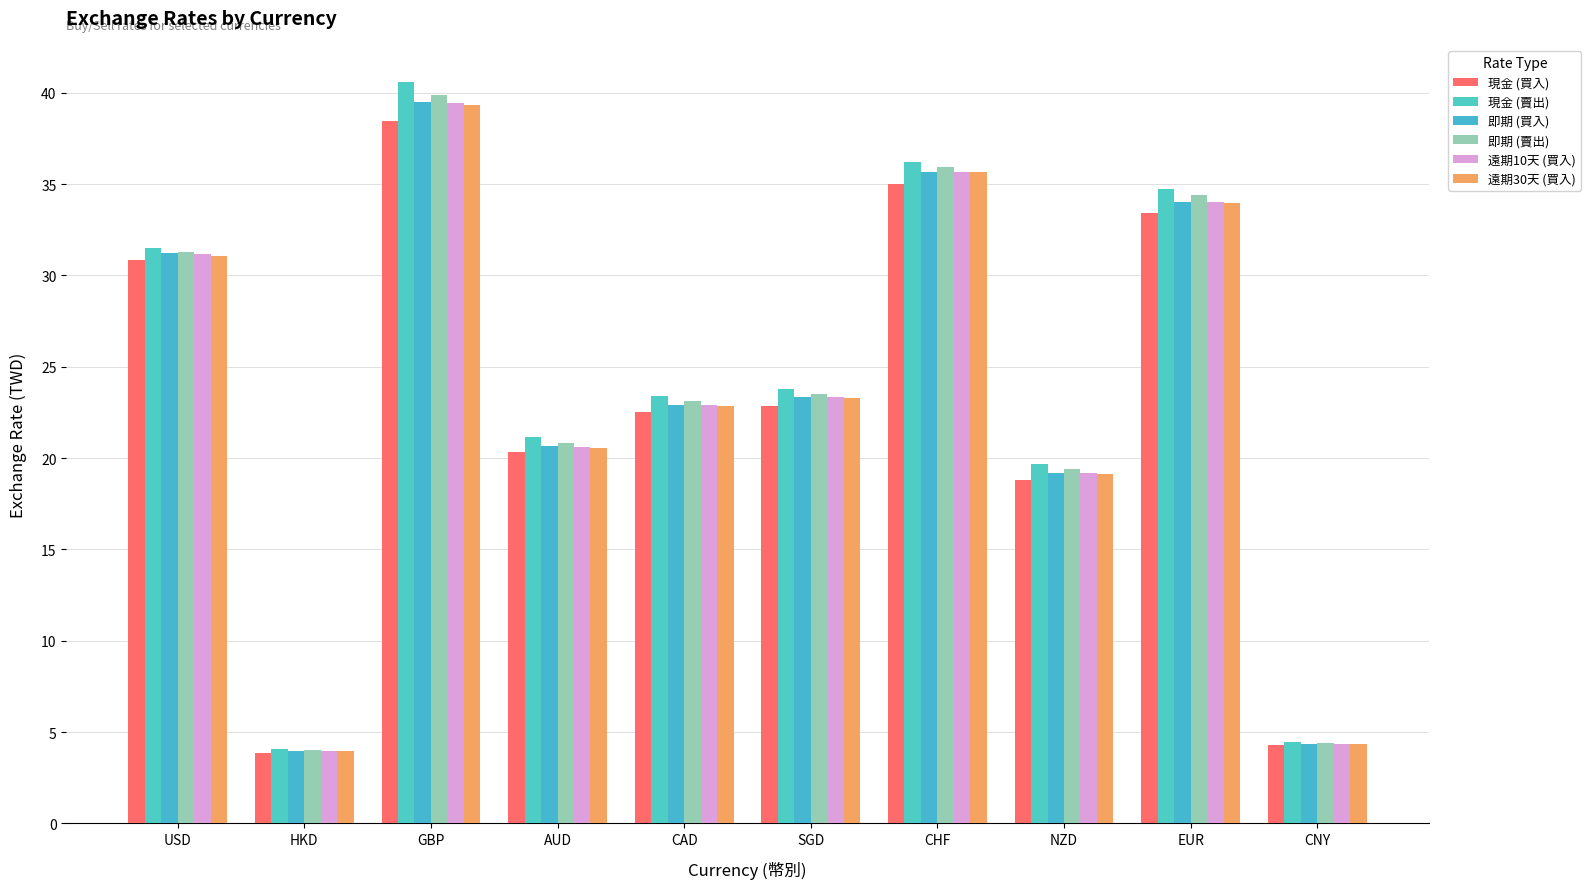

At which label does 現金 (買入) first exceed 22?

USD